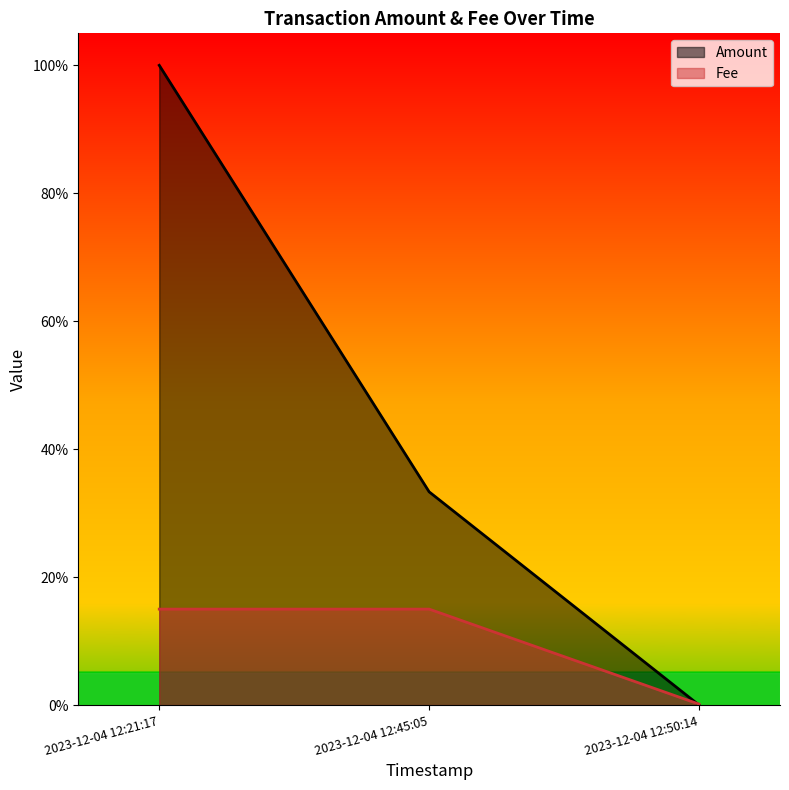

Rank the series at 2023-12-04 12:50:14 from highest to lowest value.

Fee, Amount